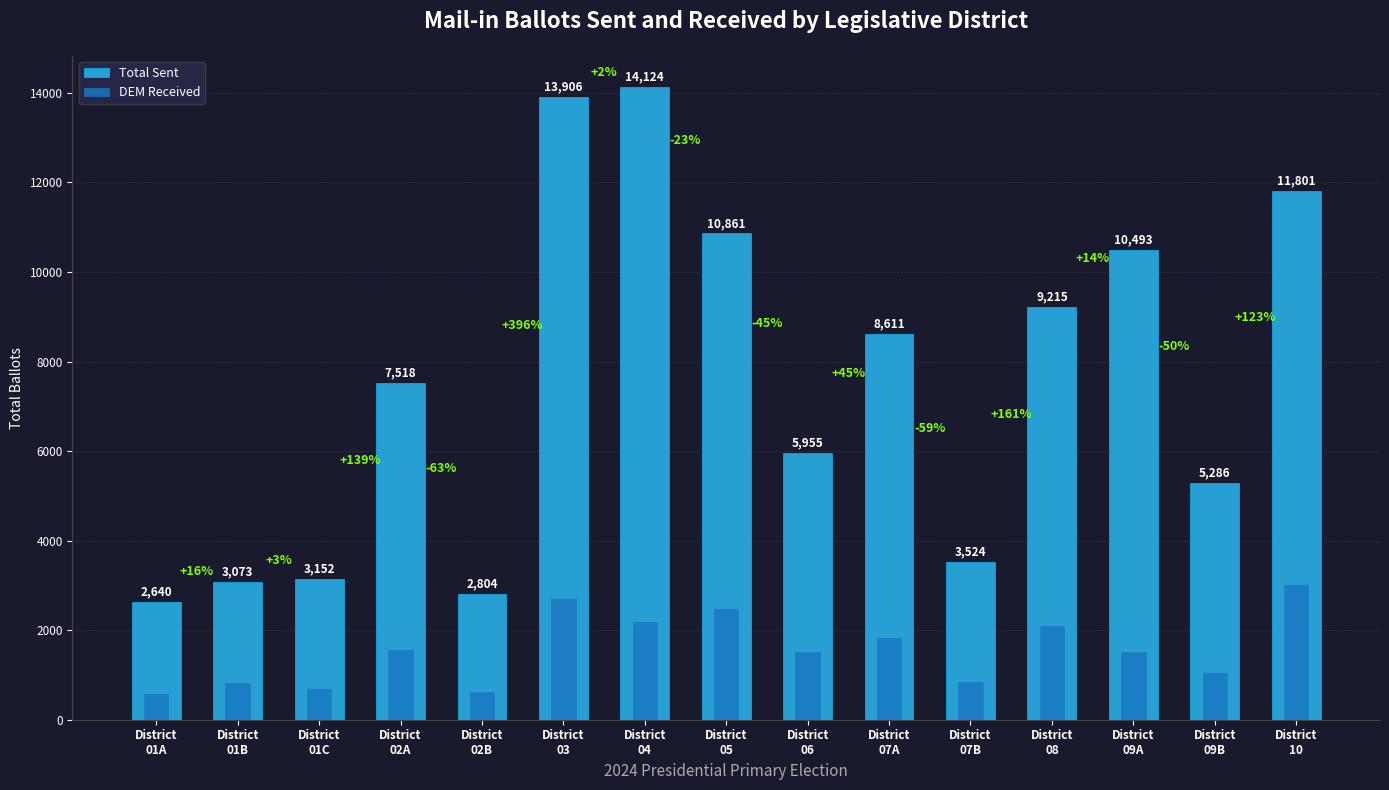

How many bars are there in each group?

2